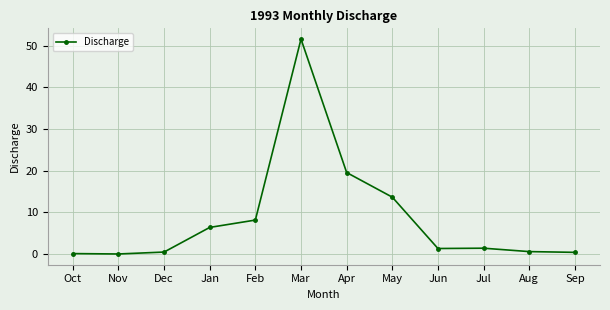

How many values exceed 1?

7